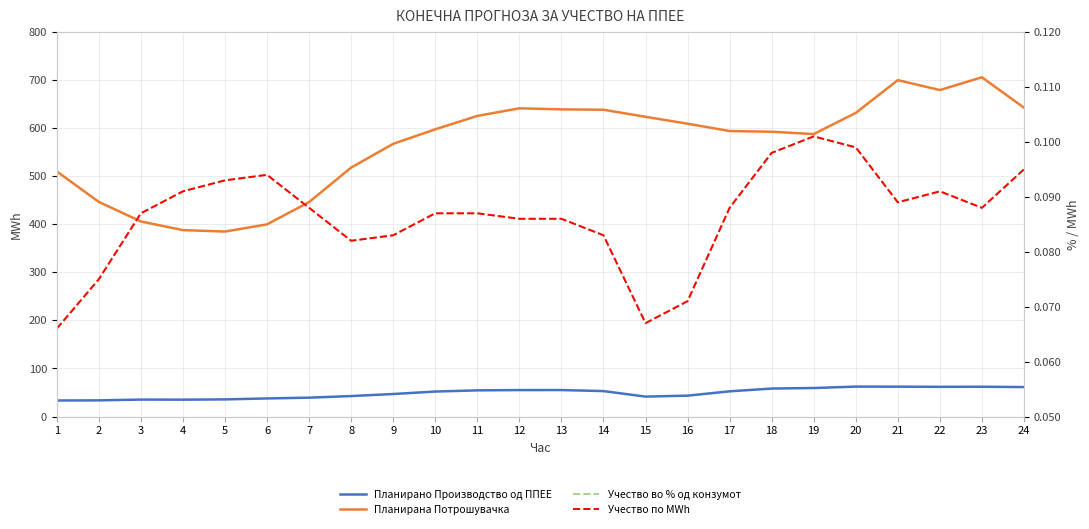

Between 23 and 17, which is larger?

23